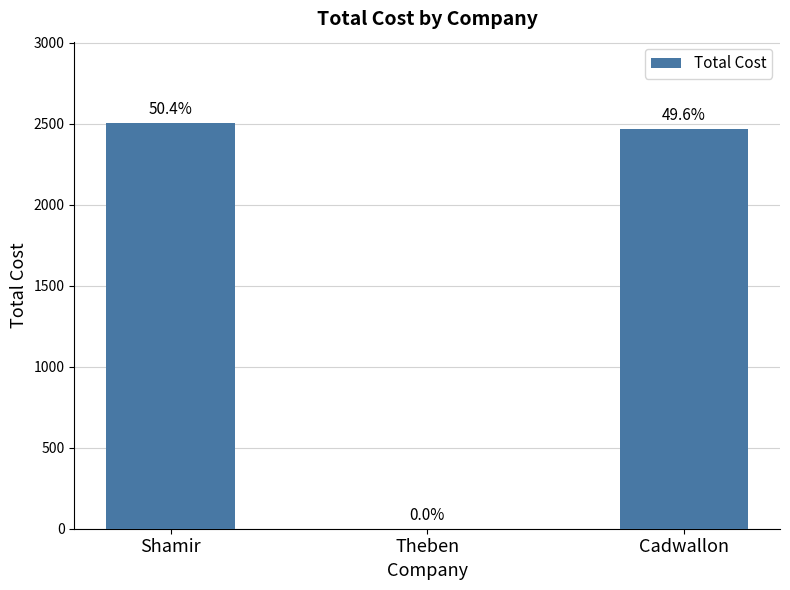

Are the bars horizontal?

No